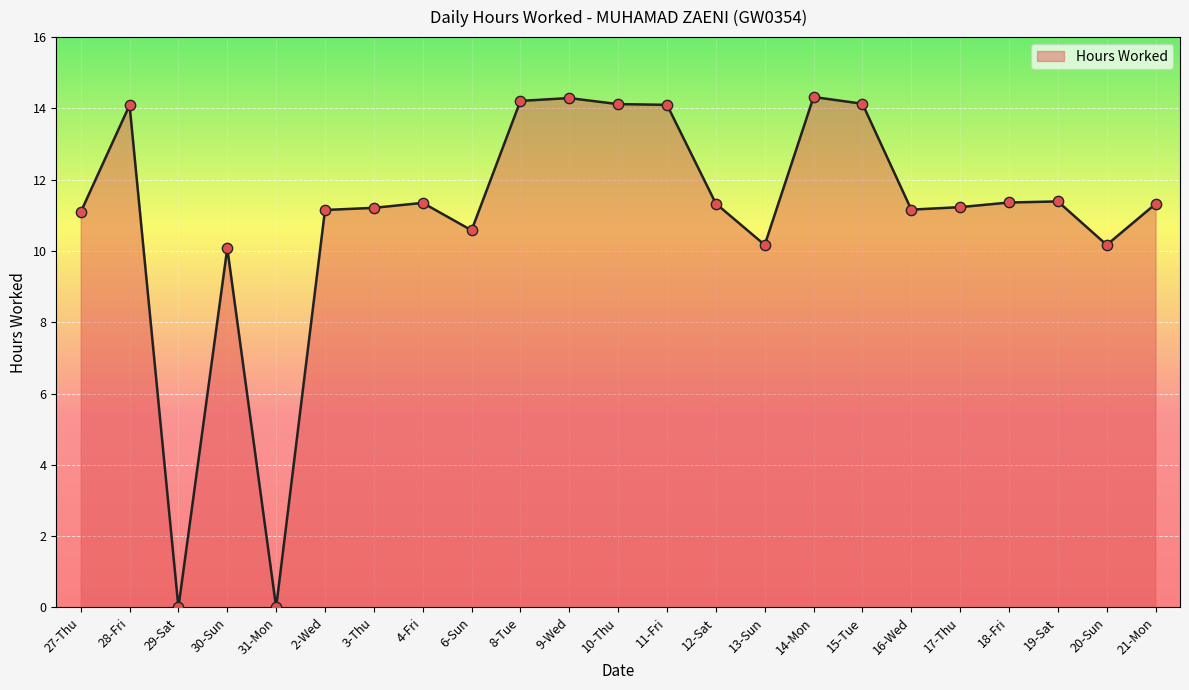

Approximately how many times larger is the value at 28-Fri compared to 4-Fri?

1.2